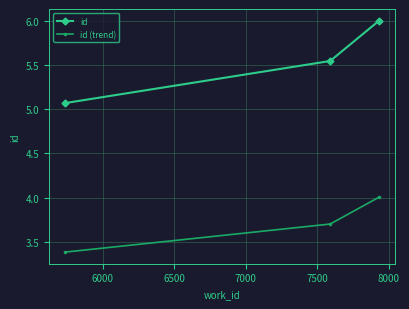

What is the maximum value for id (trend)?

4.0